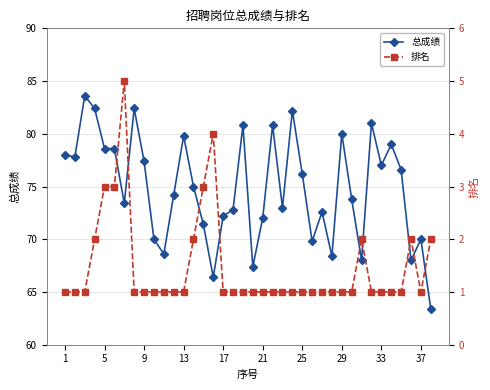

How many values in the 总成绩 series exceed 75?

18